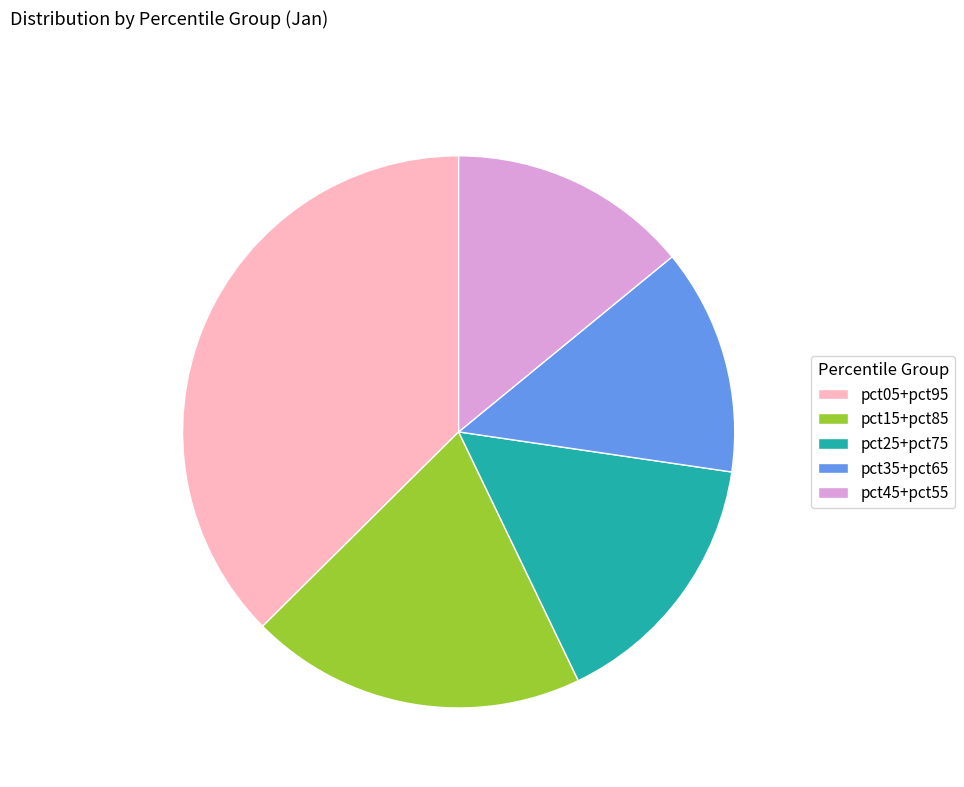

Does pct35+pct65 account for over 50% of the chart?

No